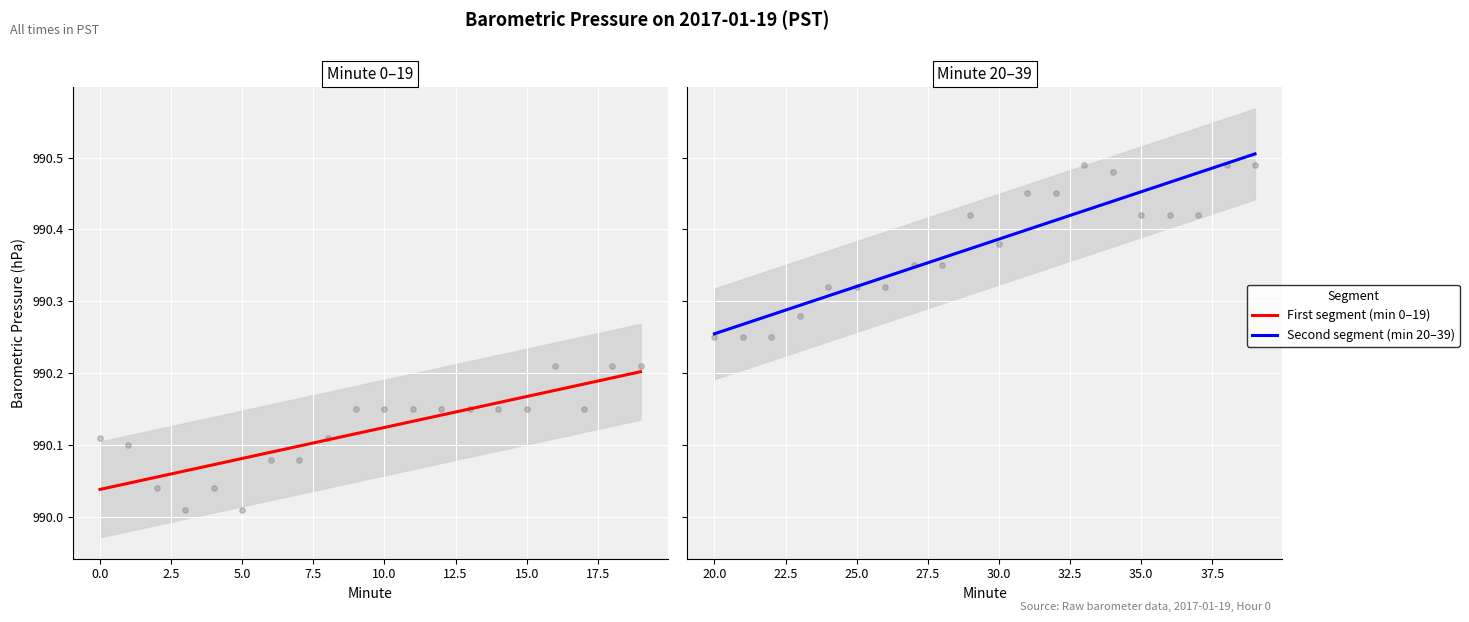

Approximately how many times larger is the value at 17 compared to 28?

1.0